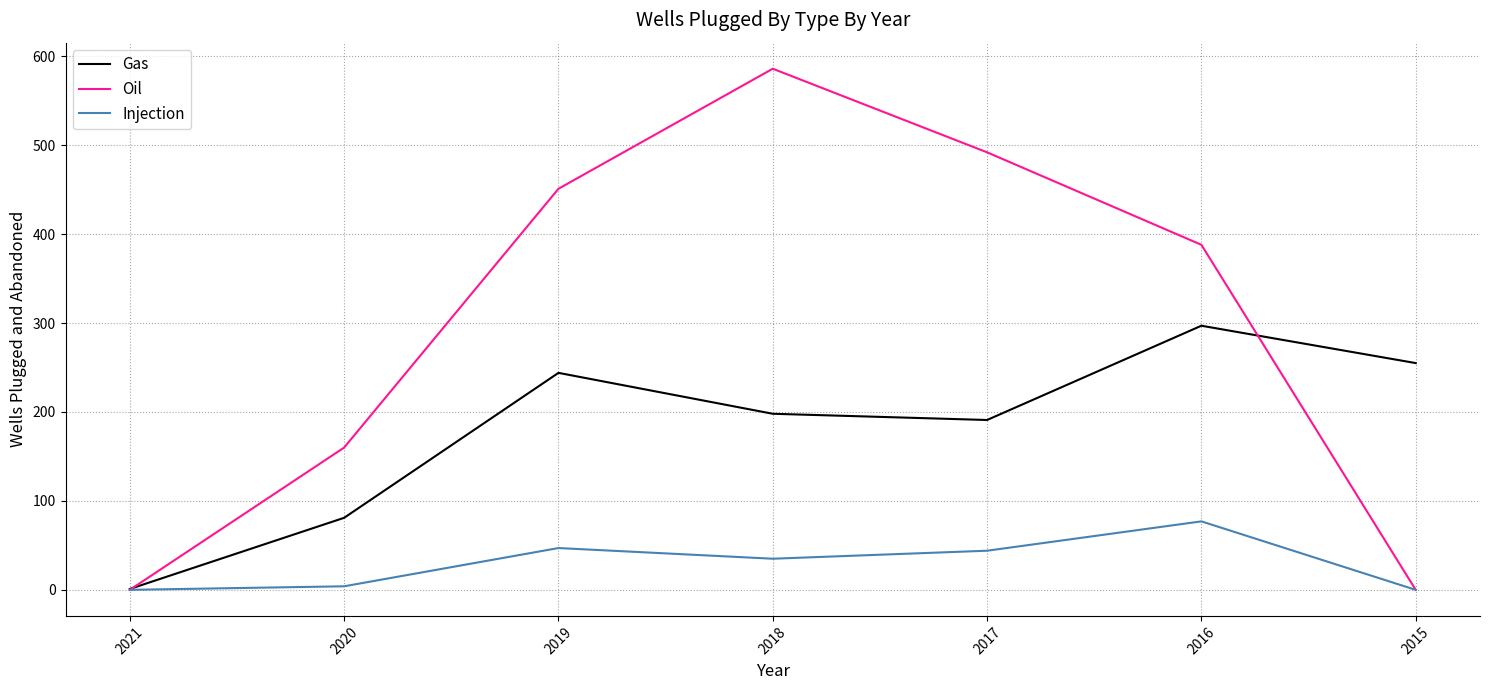

What is the total value across all series at 2018?

819